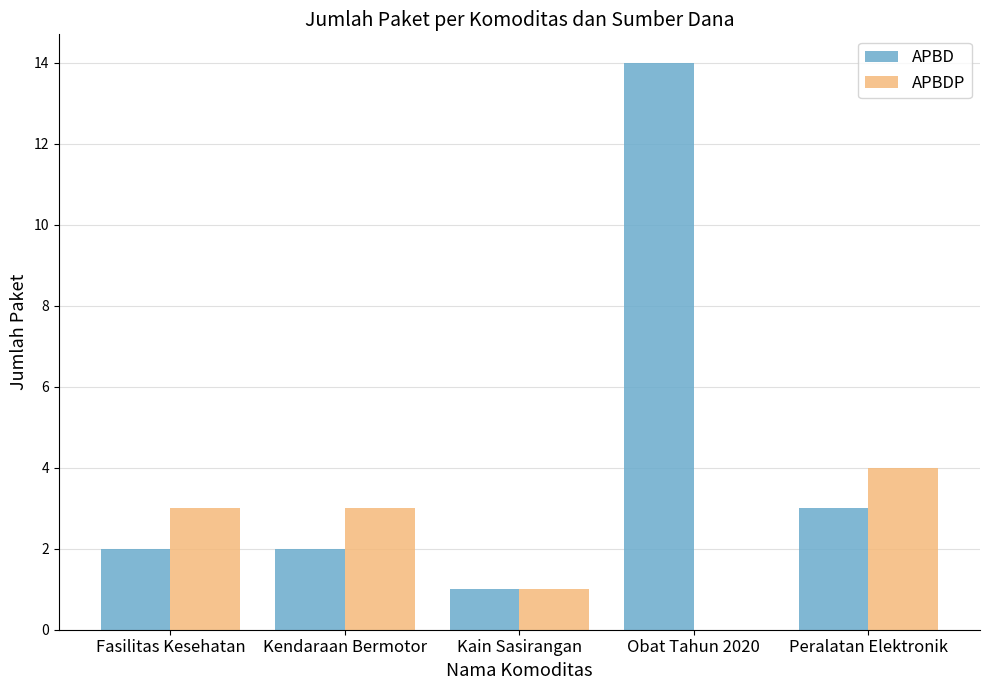

Reading left to right, what are all the values shown in this chart?

APBD: Fasilitas Kesehatan=2	Kendaraan Bermotor=2	Kain Sasirangan=1	Obat Tahun 2020=14	Peralatan Elektronik=3
APBDP: Fasilitas Kesehatan=3	Kendaraan Bermotor=3	Kain Sasirangan=1	Obat Tahun 2020=0	Peralatan Elektronik=4